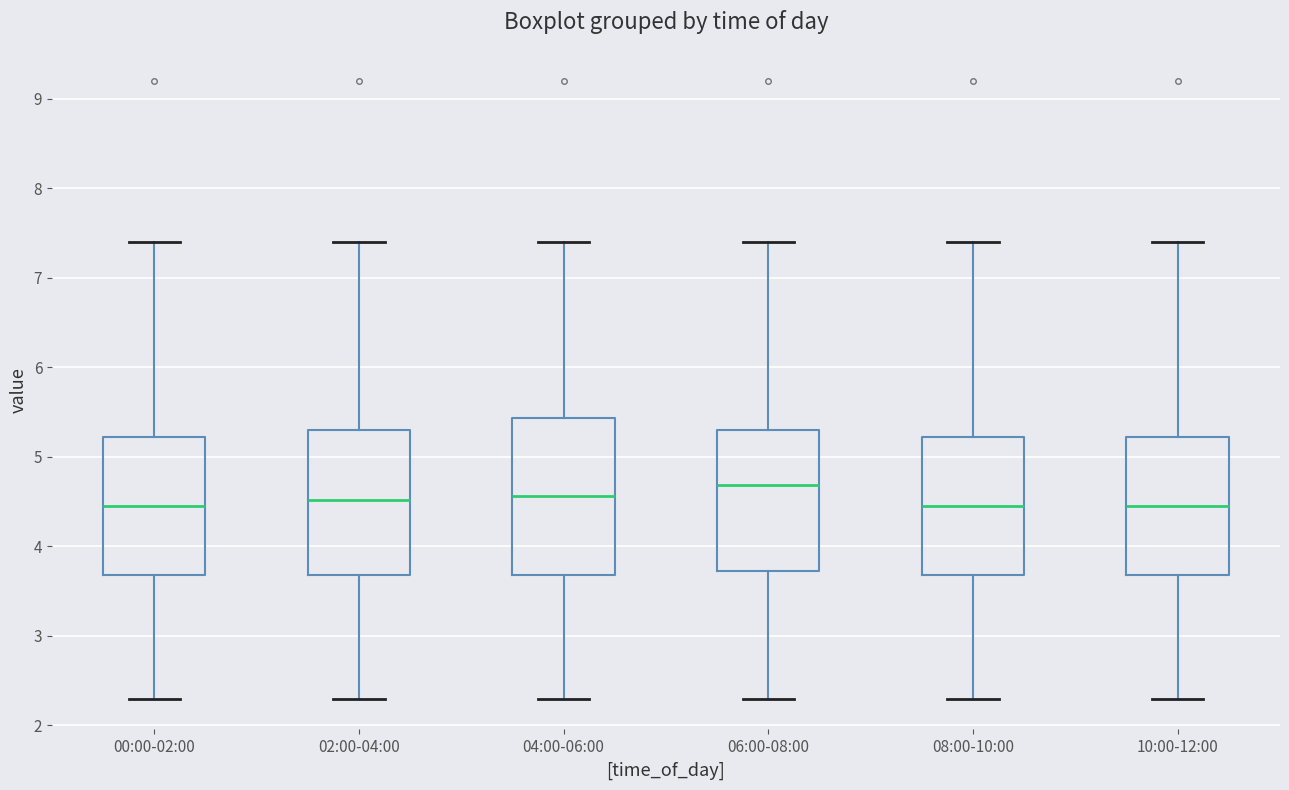

Comparing the boxes themselves (not the whiskers), which one is the tallest?

04:00-06:00